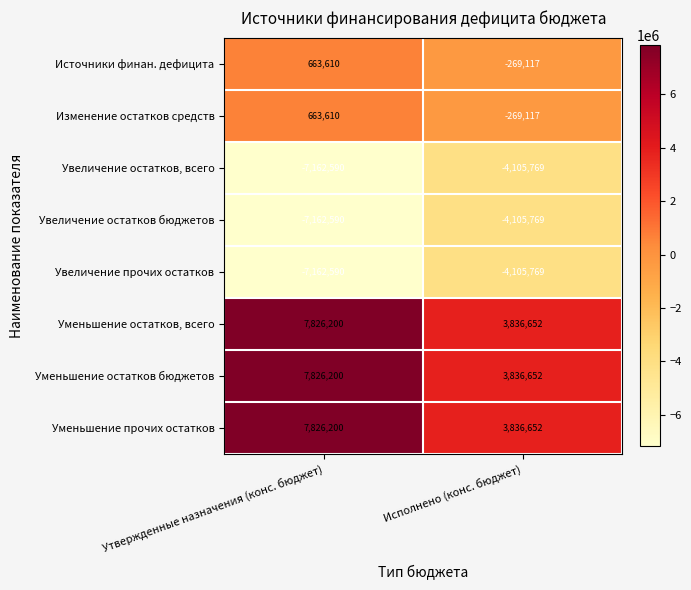

Read the Изменение остатков средств value at Утвержденные назначения (конс. бюджет).

663610